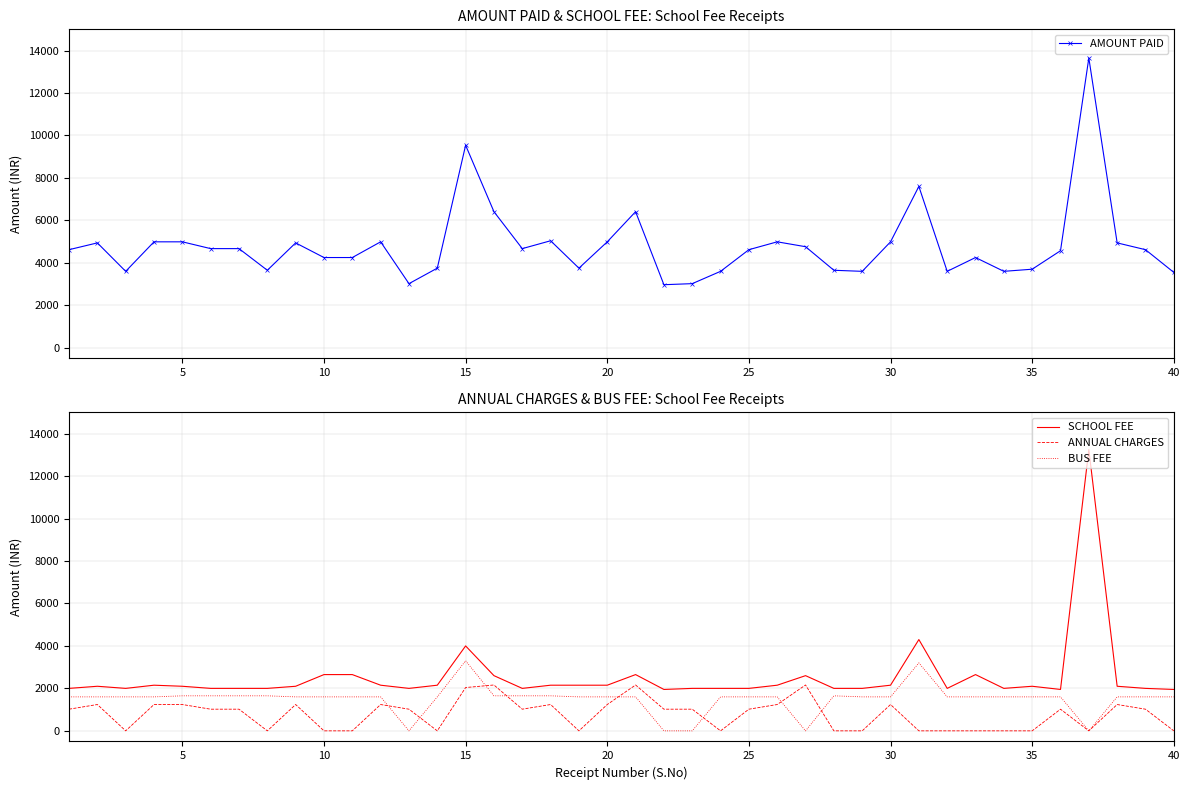

How many categories are shown in the chart?

40